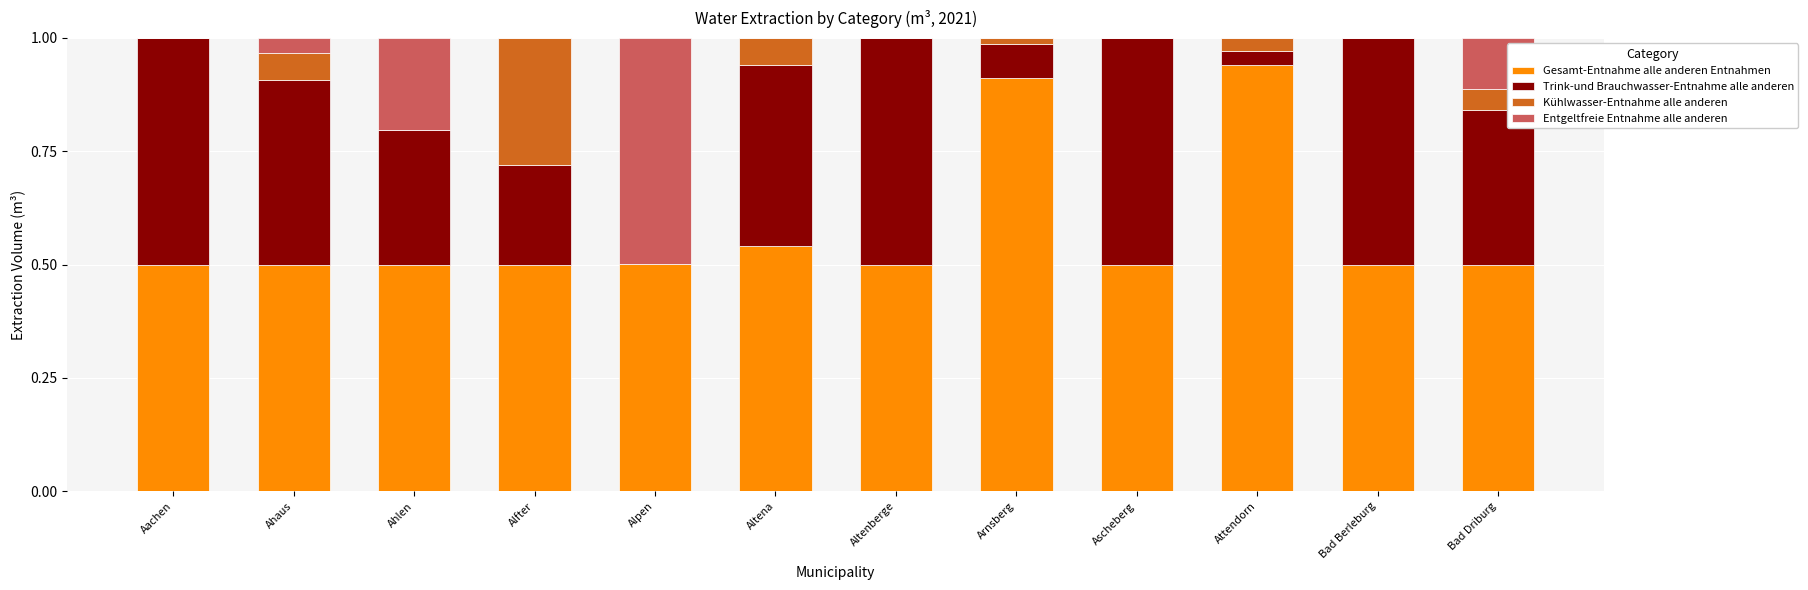

What is the sum of all Gesamt-Entnahme alle anderen Entnahmen values?

6.9